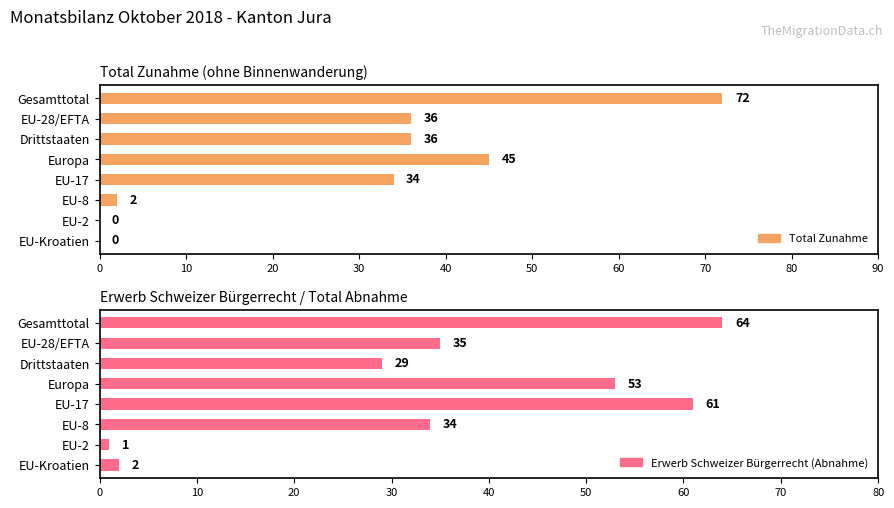

Which series has the largest total across all categories?

Erwerb Schweizer Bürgerrecht (Abnahme)